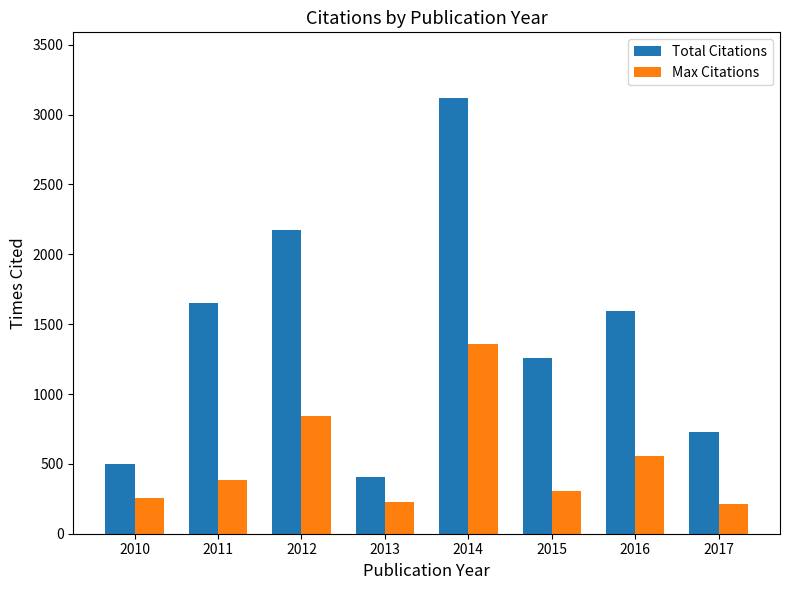

How many bars are there in total?

16